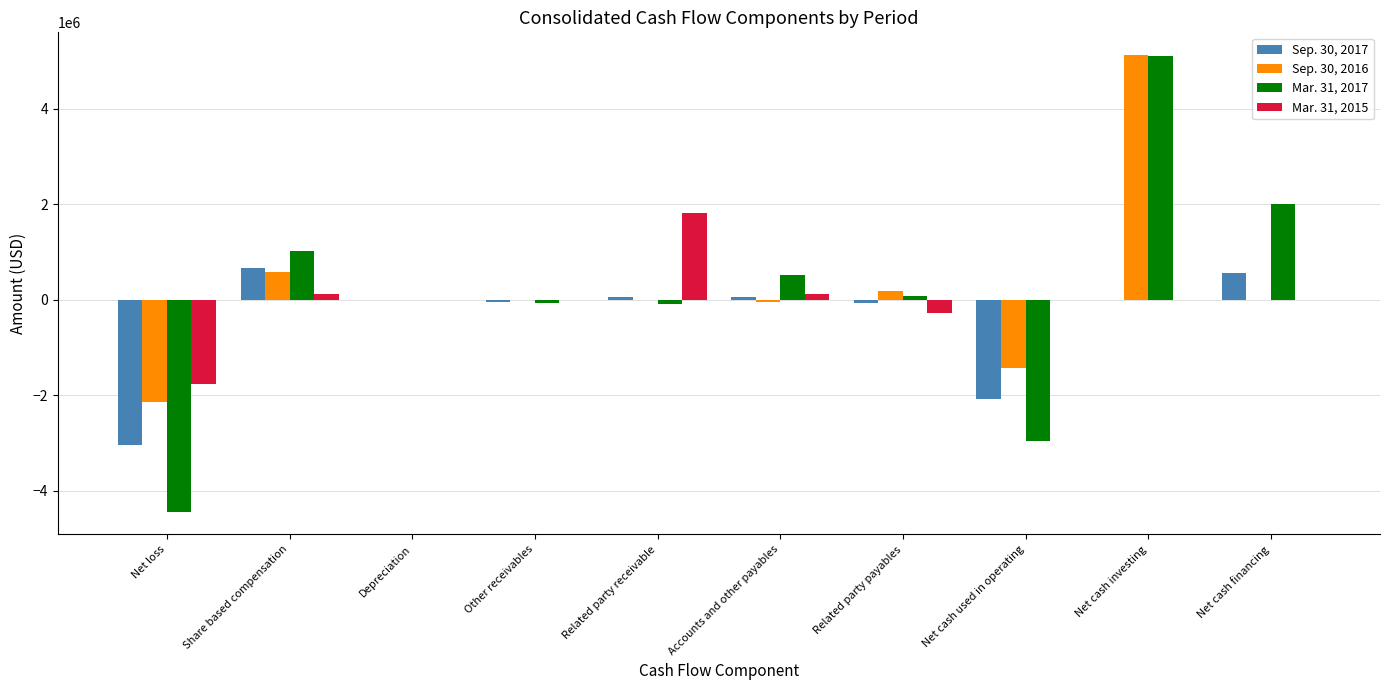

At which category does the chart reach its peak across all series?

Net cash investing